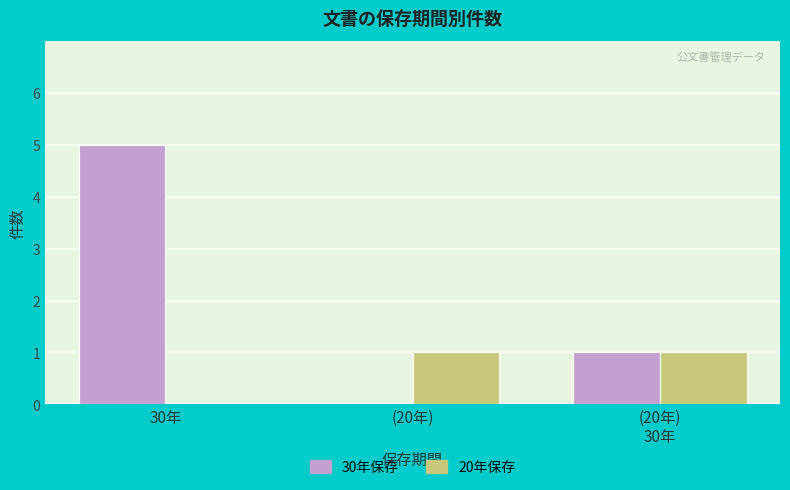

Which category has the highest value in the 30年保存 series?

30年